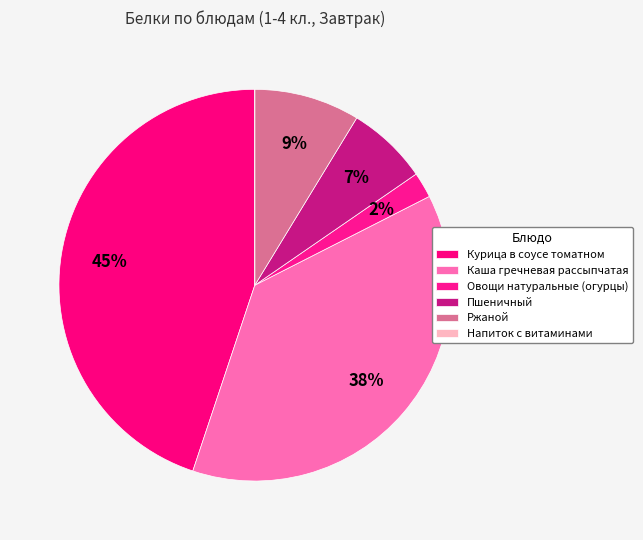

What is the change in value from Пшеничный to Напиток с витаминами?

-1.5